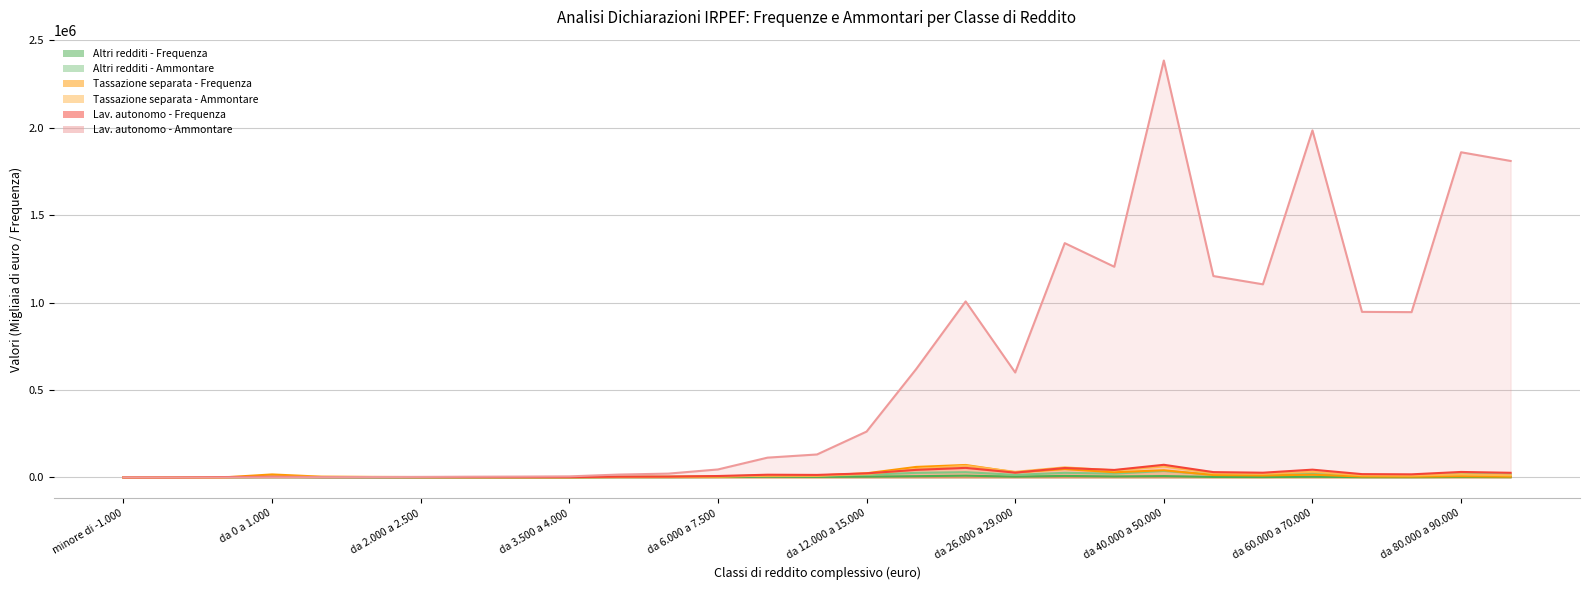

How many lines are shown in the chart?

6